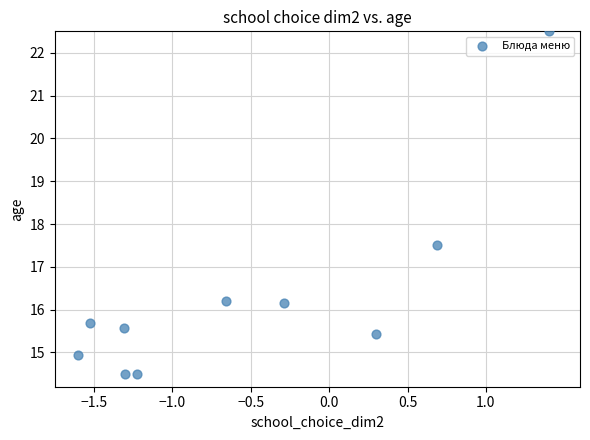

What is the range of X values (max minus min)?

3.0